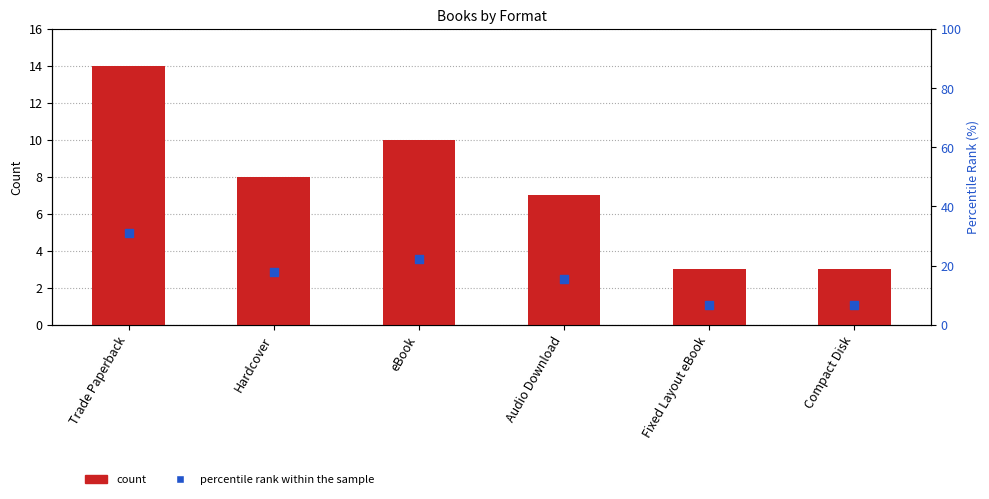

Is the value of percentile rank within the sample at Compact Disk greater than the value of count at Compact Disk?

Yes